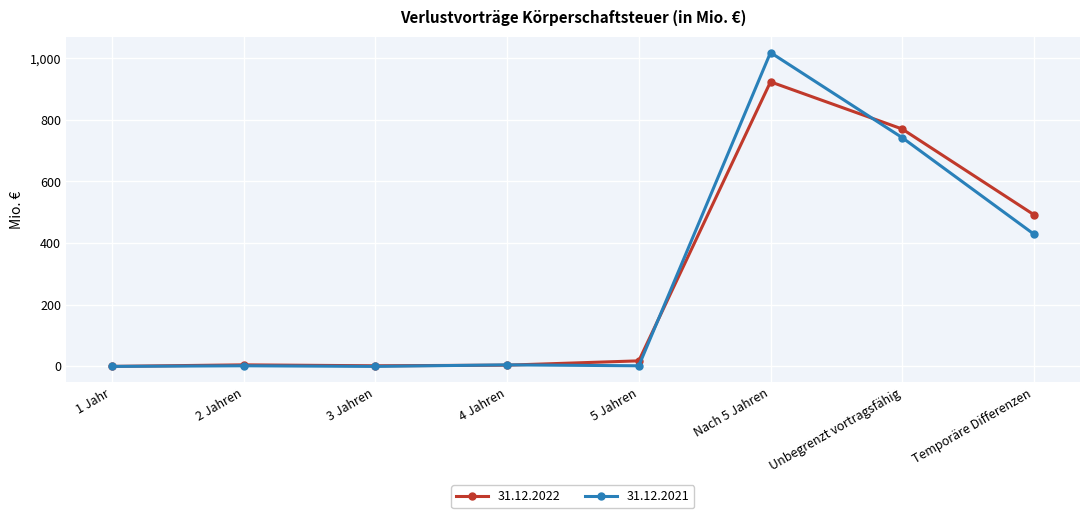

Where is 31.12.2022 nearest to the value 461?

Temporäre Differenzen